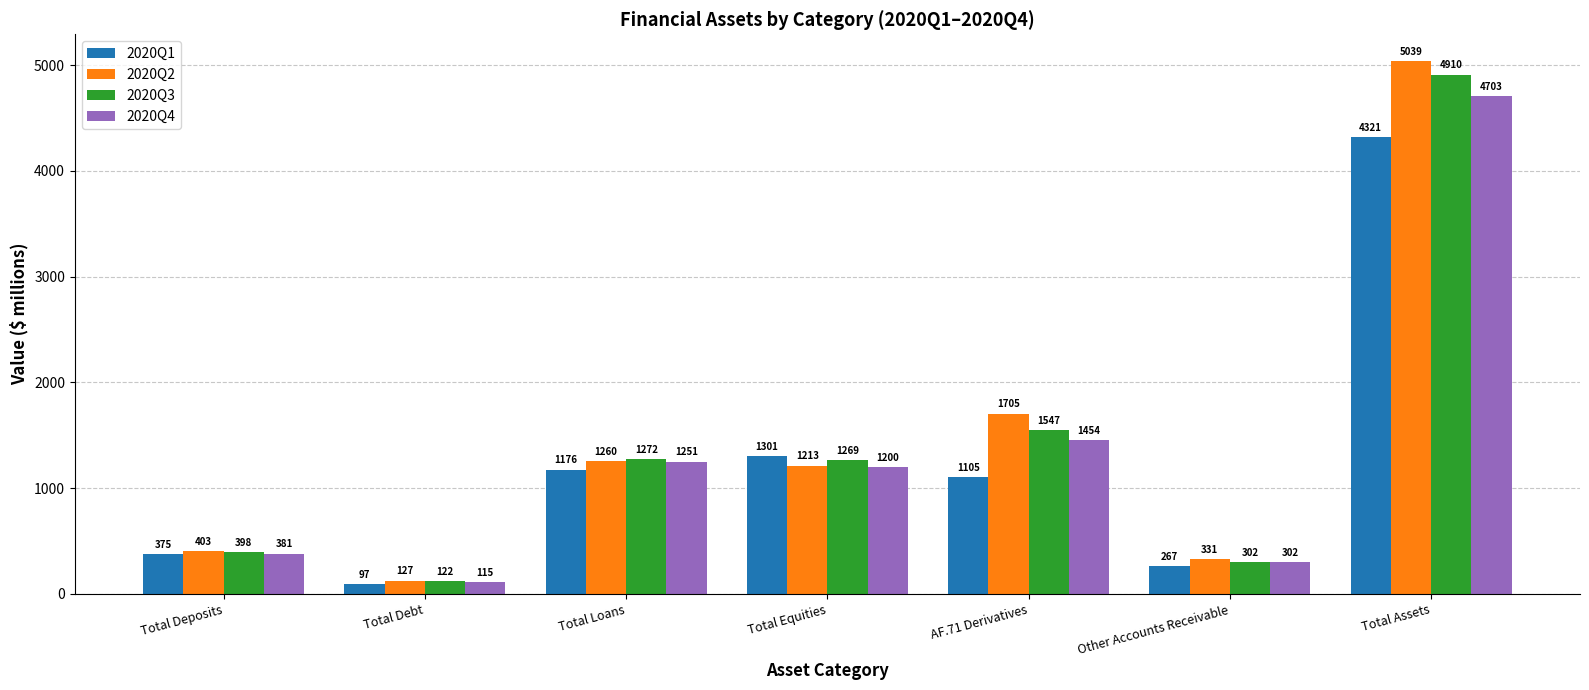

The 2020Q3 series shows 109 at Total Deposits. True or false?

False